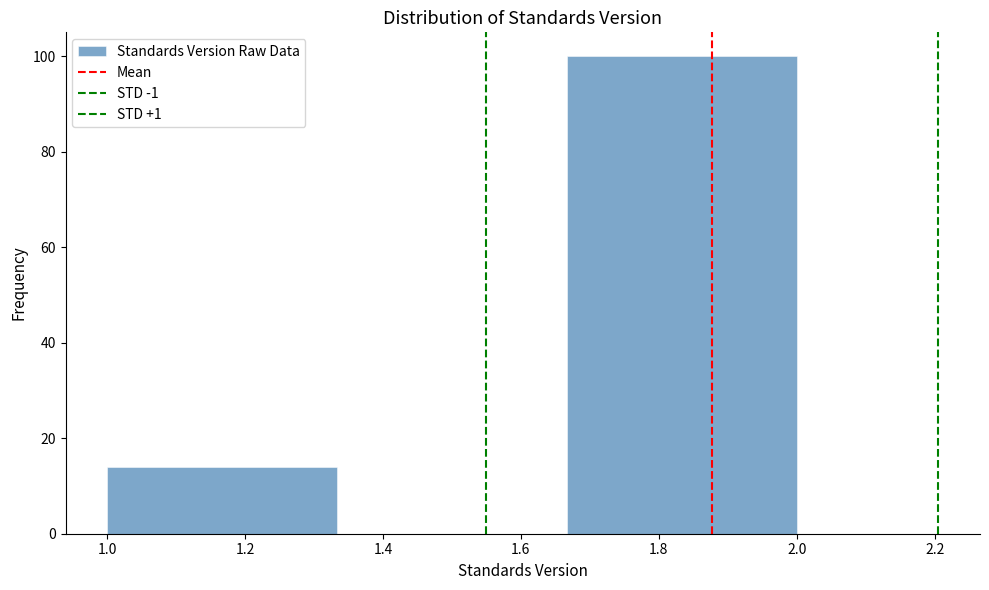

Reading left to right, list every bar in this chart as the range it spans on the x-axis followed by its height. Neither the bar edges nor the heights are printed on the chart, so give them approximately, as read against the axes.

1.00 to 1.34: 14
1.34 to 1.66: 0
1.66 to 2.00: 100